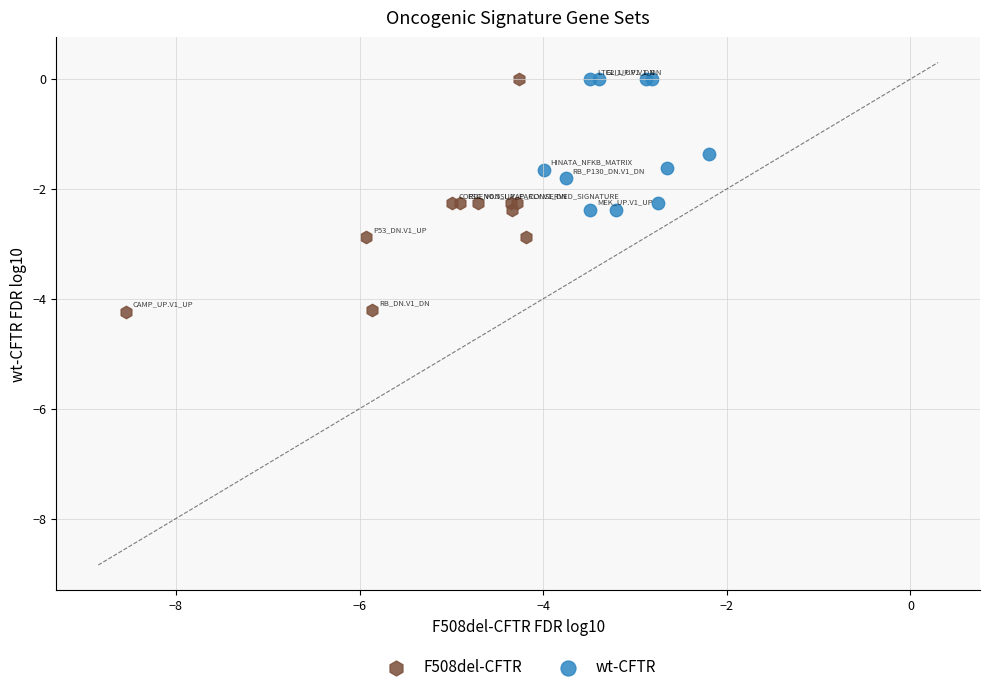

Which series contains the lowest Y value?

F508del-CFTR